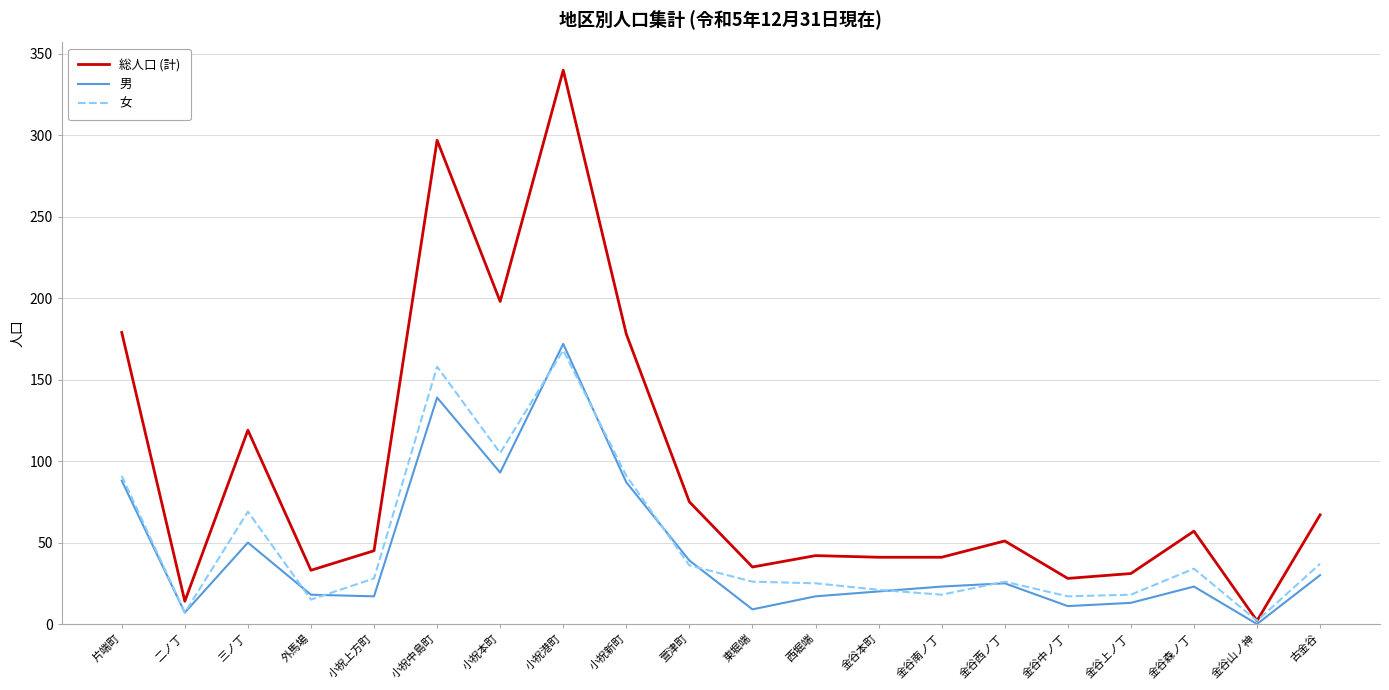

What position from the left is 東堀端?

11